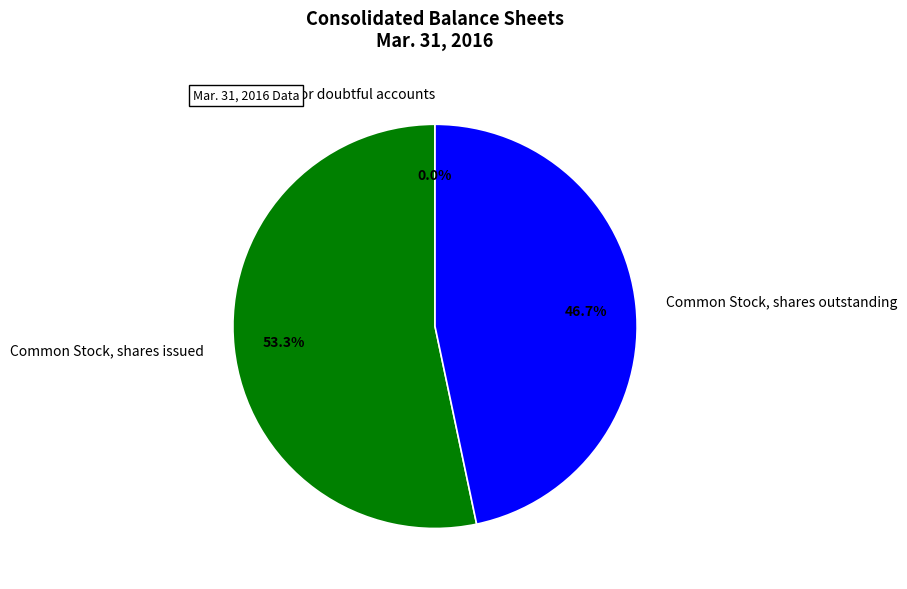

Does any single category account for the majority?

Yes